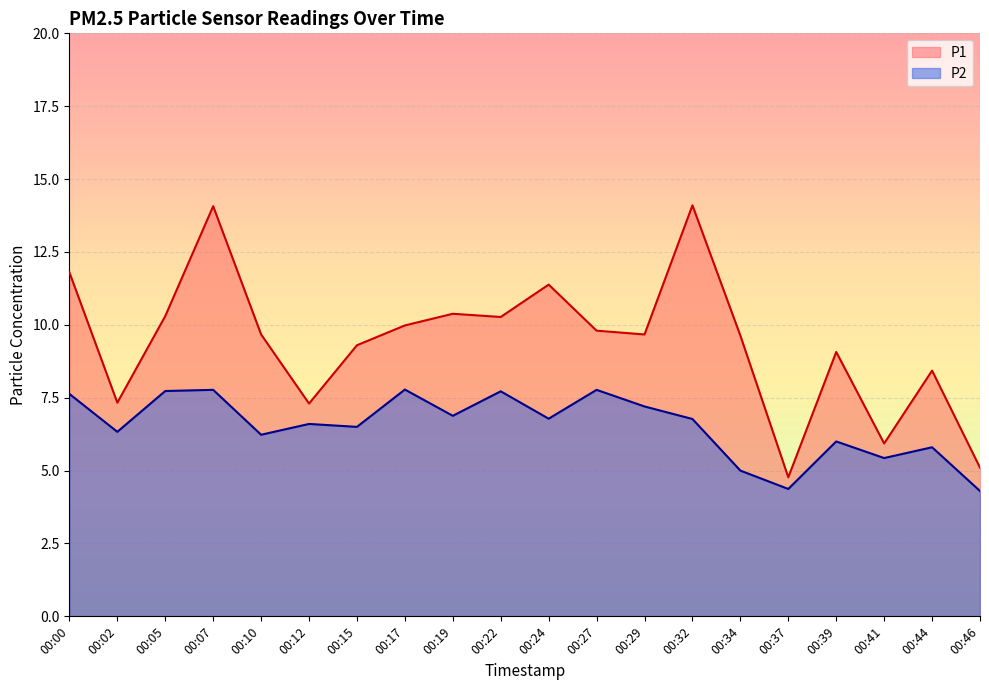

Which has a higher value, 00:07 or 00:44?

00:07